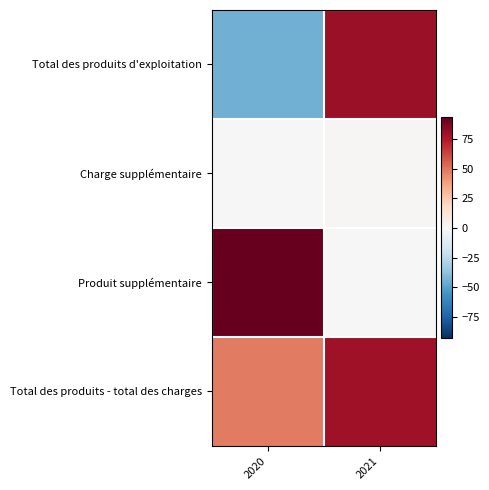

Between 2020 and 2021, which is larger?

2021